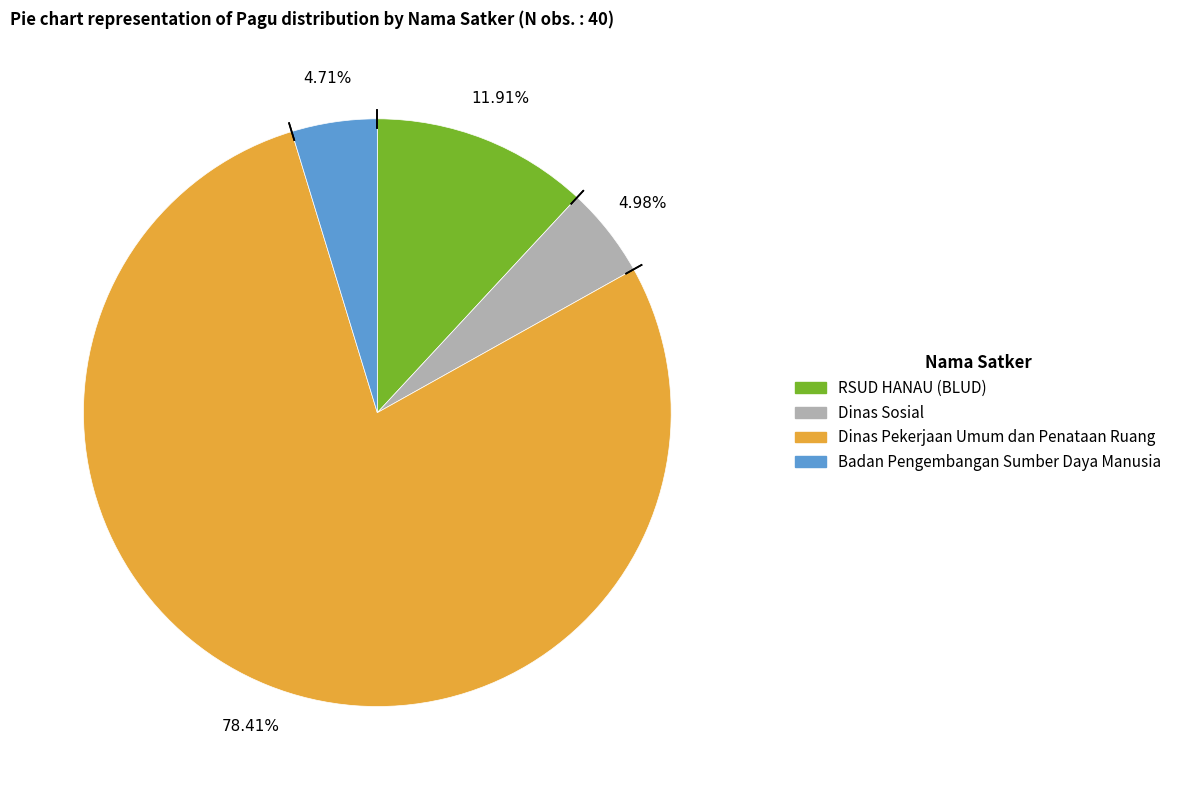

Is there a majority slice in this chart?

Yes